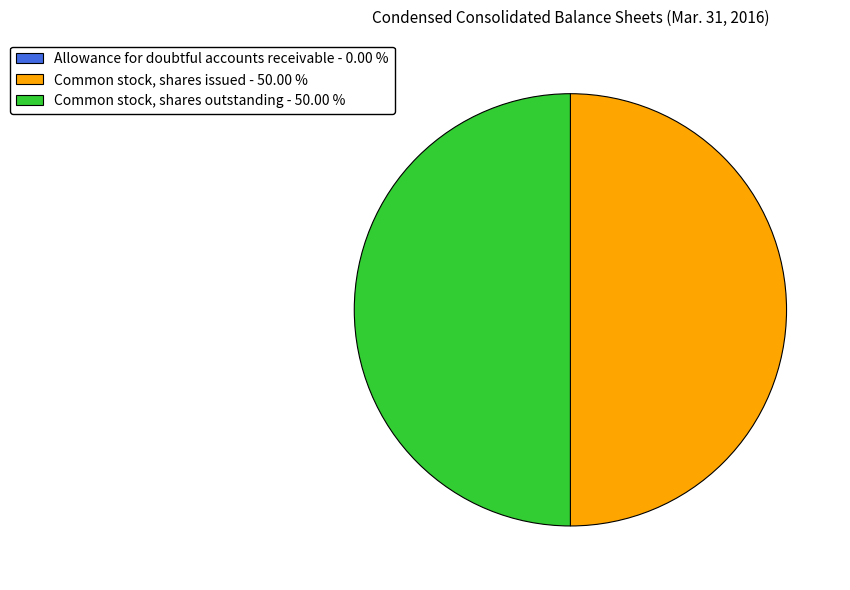

True or false: Common stock, shares outstanding accounts for 41% of the total.

False